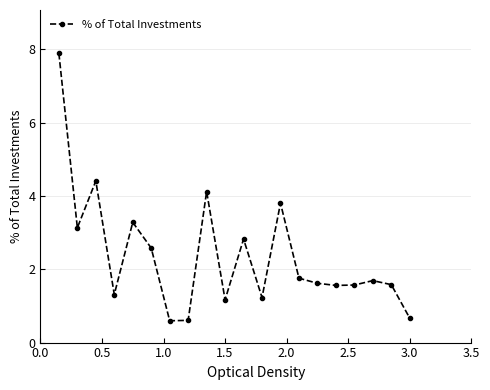

Reading left to right, transcribe all the data shown in this chart.

7.9	3.1	4.4	1.3	3.3	2.6	0.6	0.6	4.1	1.2	2.8	1.2	3.8	1.8	1.6	1.6	1.6	1.7	1.6	0.7